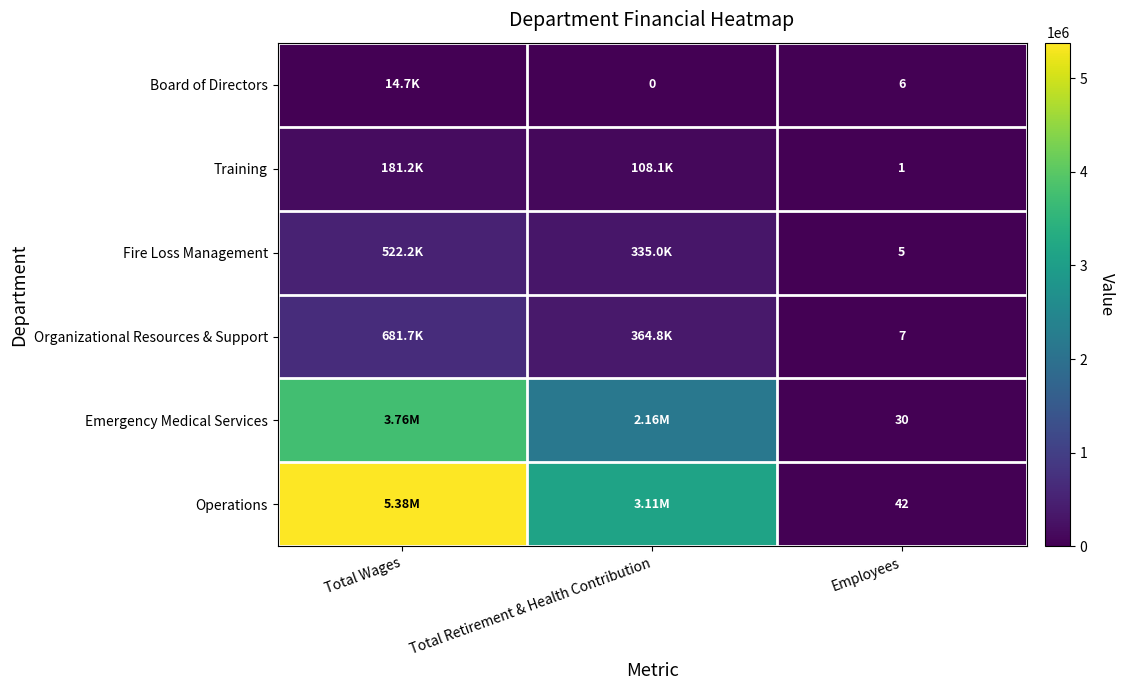

What is the difference between the highest and lowest values at Employees?

41